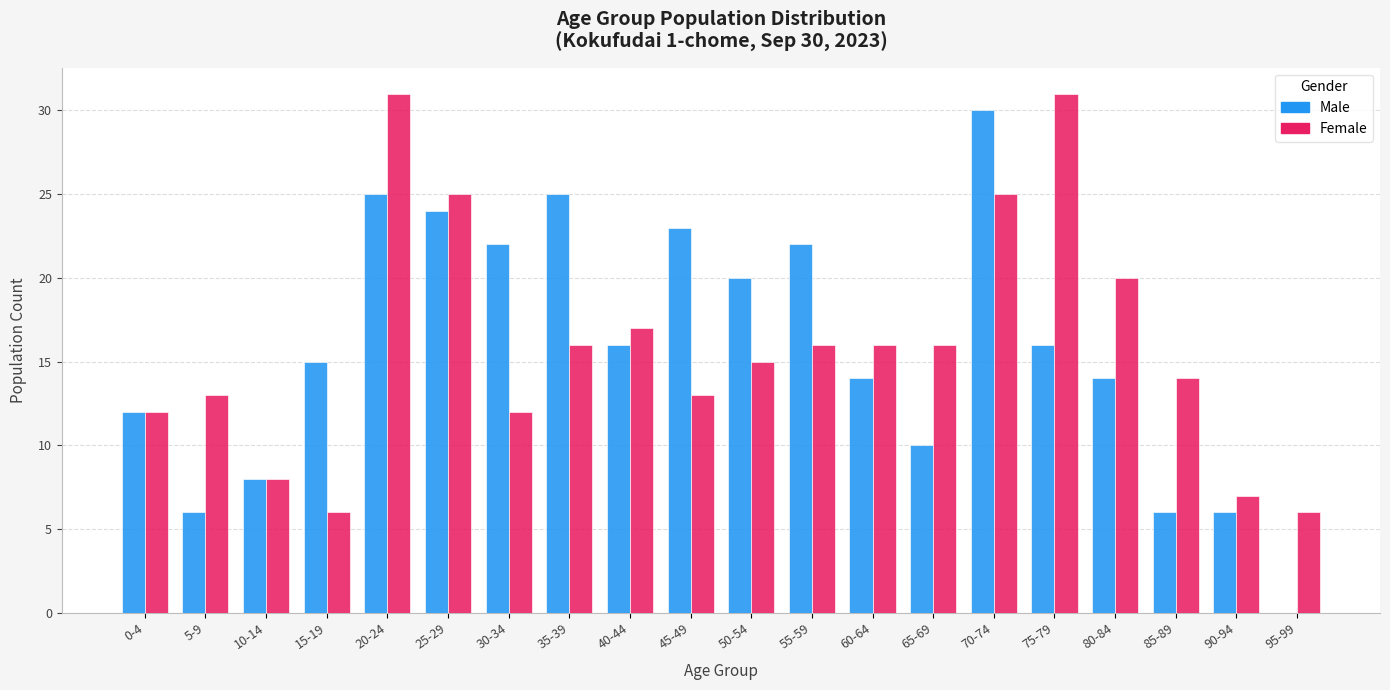

Count the number of categories in the chart.

20